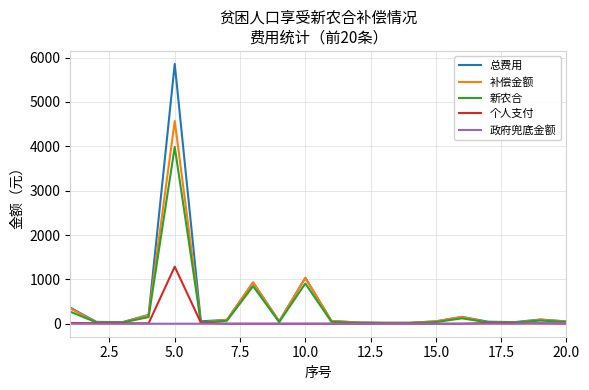

What is the maximum value shown in the chart?

5857.9